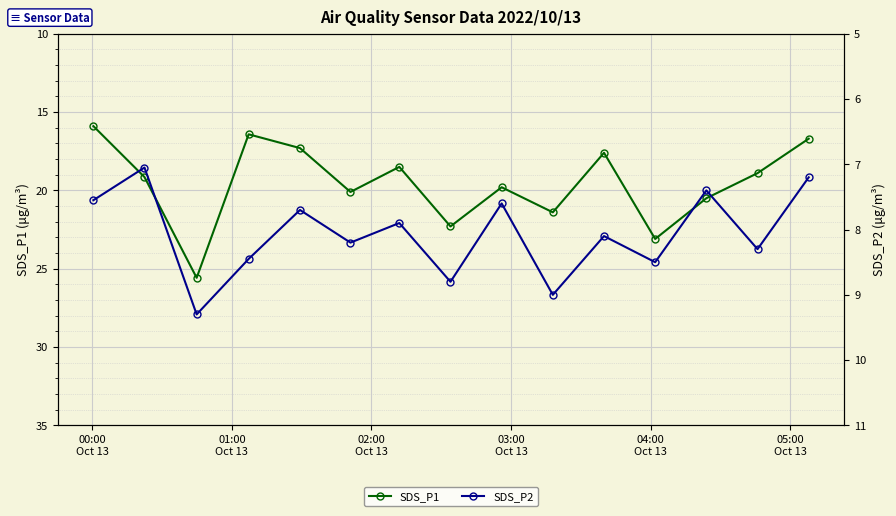

How many data points in SDS_P2 are less than 8?

7